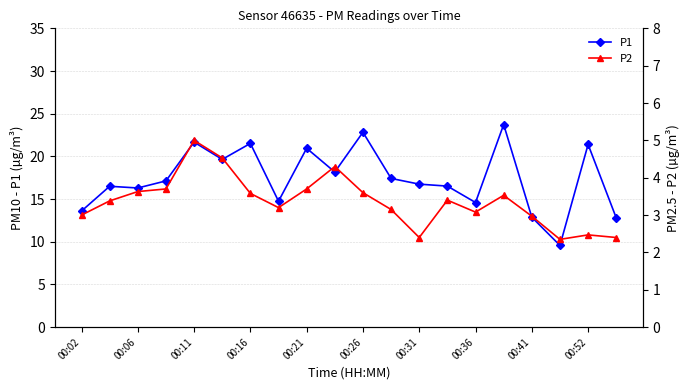

What is the value of the P1 point at the 16th from the left?

23.7